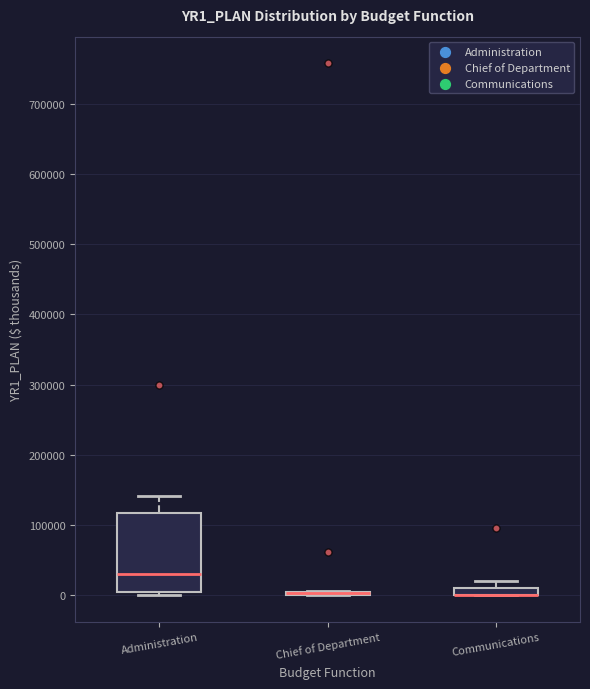

Where is the lower edge of the box for Administration on the y-axis? The values are not printed on the chart, so give them approximately, as read against the axis.

0